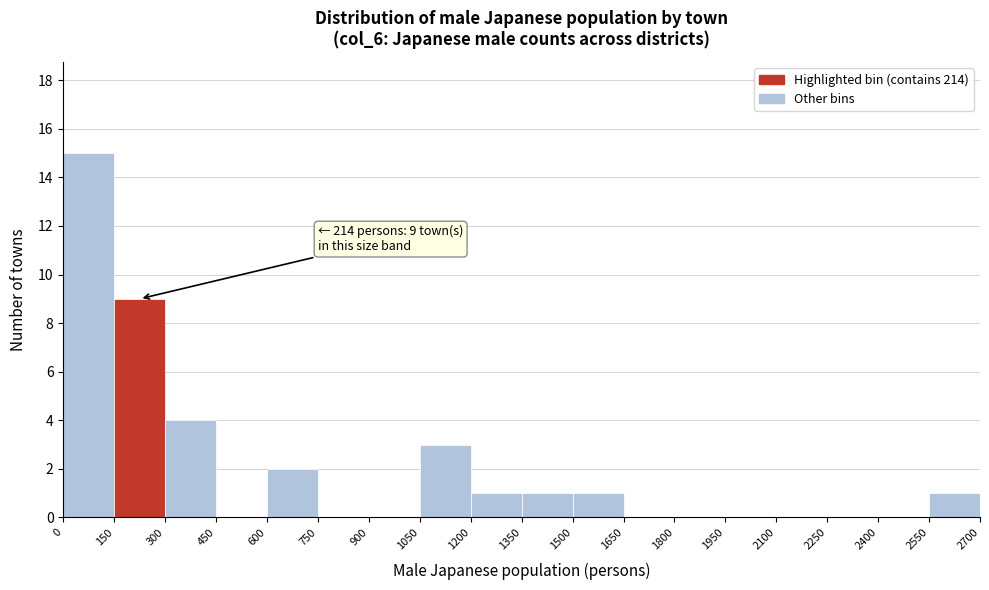

Over which range of the x-axis is the bar tallest?

0 to 150